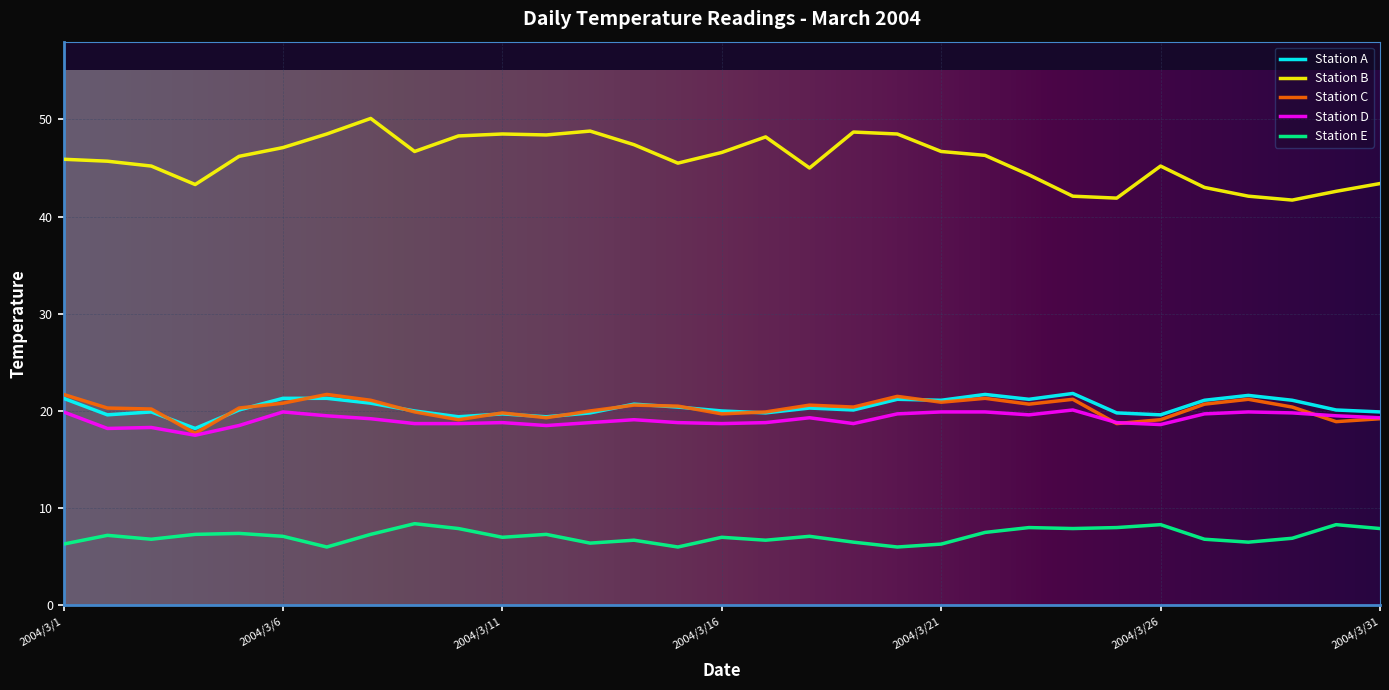

Which series has the largest range (max minus min)?

Station B